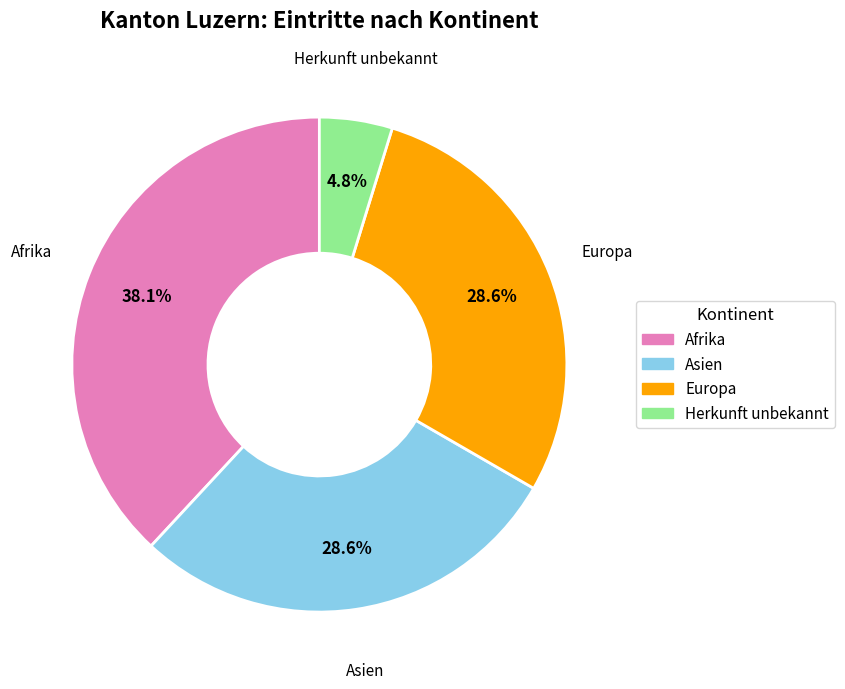

Is there any slice that represents more than half of the pie?

No